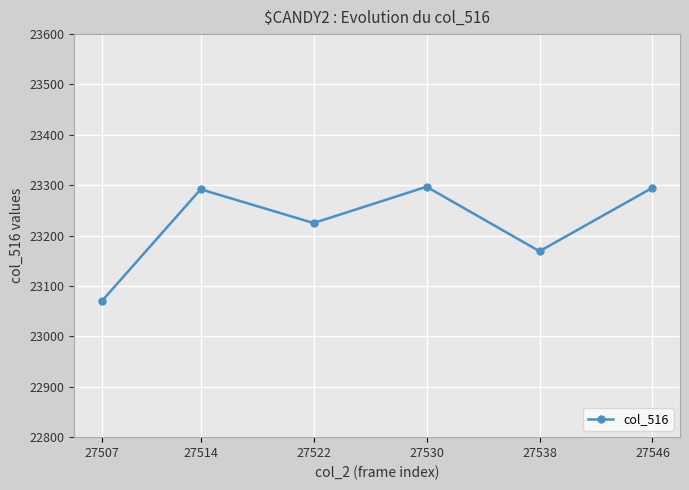

What is the value of the 3rd point from the left?

23225